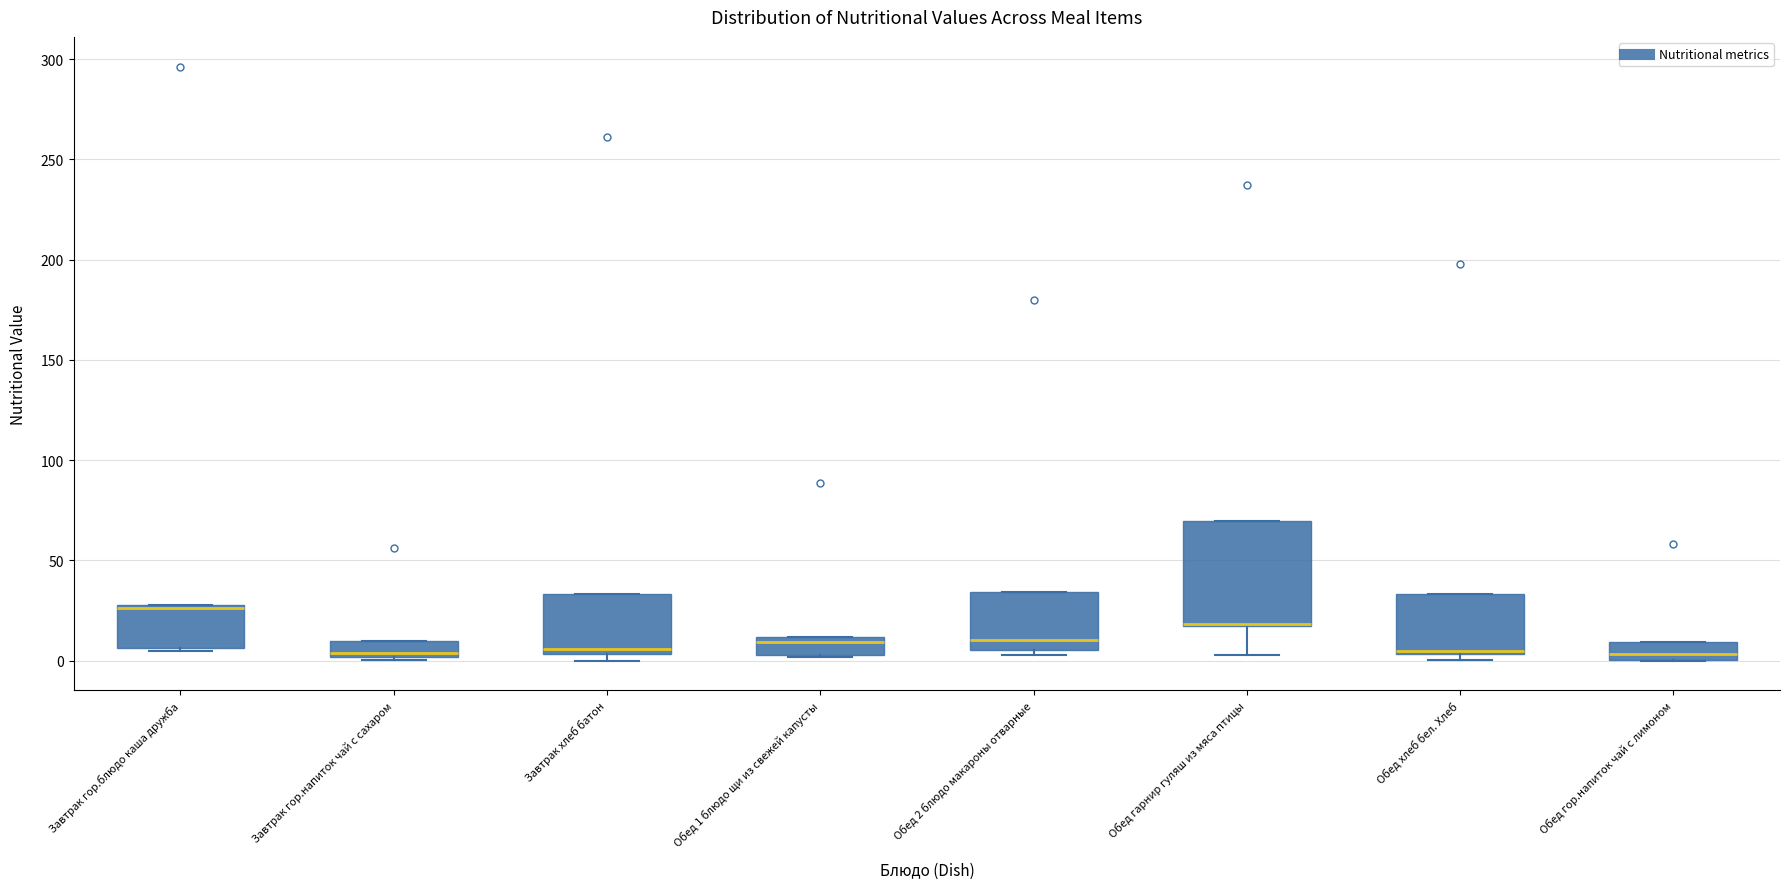

Reading left to right, transcribe this box plot: for each box, give where its median line is, the range the box spans, and where its two whiskers end, as read against the y-axis. The values are not printed on the chart, so give them approximately, as read against the axis.

Завтрак гор.блюдо каша дружба: median 25 (drawn on the box's upper edge), box 5 to 30, whiskers 5 to 30
Завтрак гор.напиток чай с сахаром: median 5, box 0 to 10, whiskers 0 (just below the box's lower edge) to 10
Завтрак хлеб батон: median 5 (just above the box's lower edge), box 5 to 35, whiskers 0 to 35
Обед 1 блюдо щи из свежей капусты: median 10 (just below the box's upper edge), box 5 to 10, whiskers 0 to 10
Обед 2 блюдо макароны отварные: median 10, box 5 to 35, whiskers 5 (just below the box's lower edge) to 35
Обед гарнир гуляш из мяса птицы: median 20 (drawn on the box's lower edge), box 15 to 70, whiskers 5 to 70
Обед хлеб бел. Хлеб: median 5 (just above the box's lower edge), box 5 to 35, whiskers 0 to 35
Обед гор.напиток чай с лимоном: median 5, box 0 to 10, whiskers 0 to 10